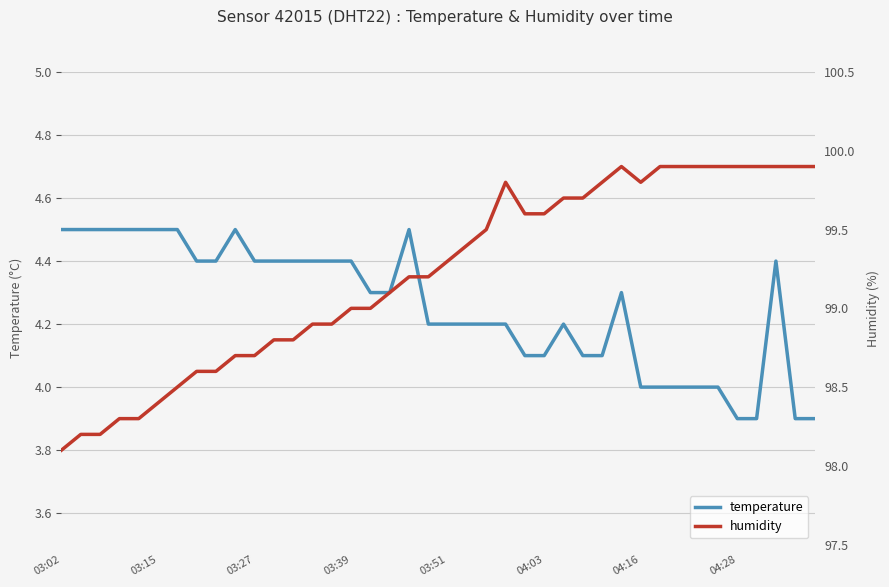

How many series are shown in this chart?

2